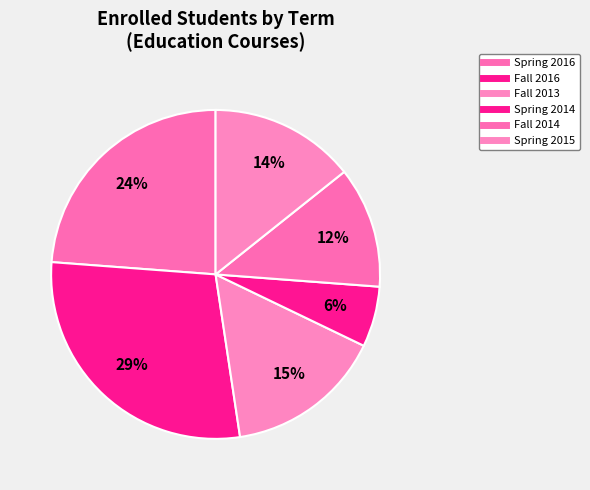

How many segments does this pie chart have?

6